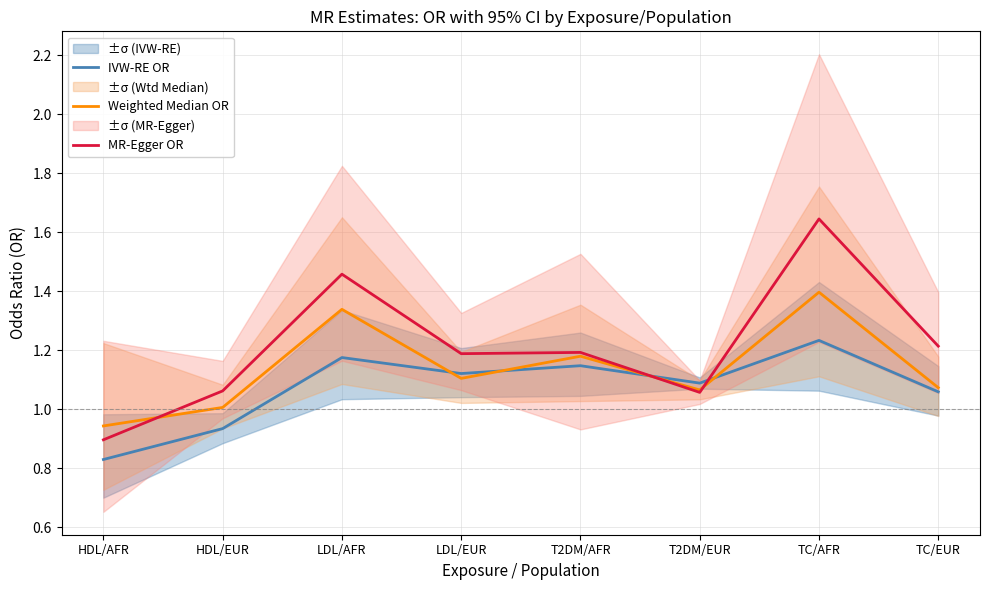

What is the sum of all MR-Egger OR values?

9.7